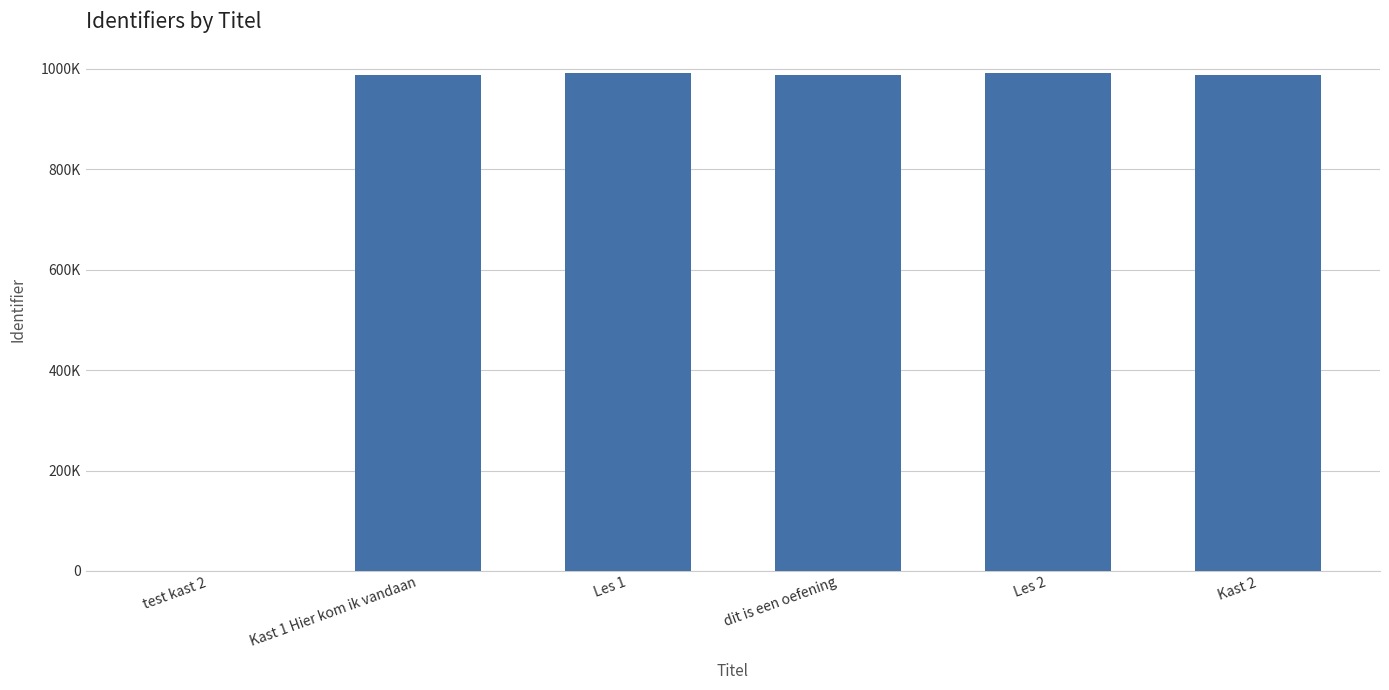

At which label does the data first exceed 988286?

Les 1